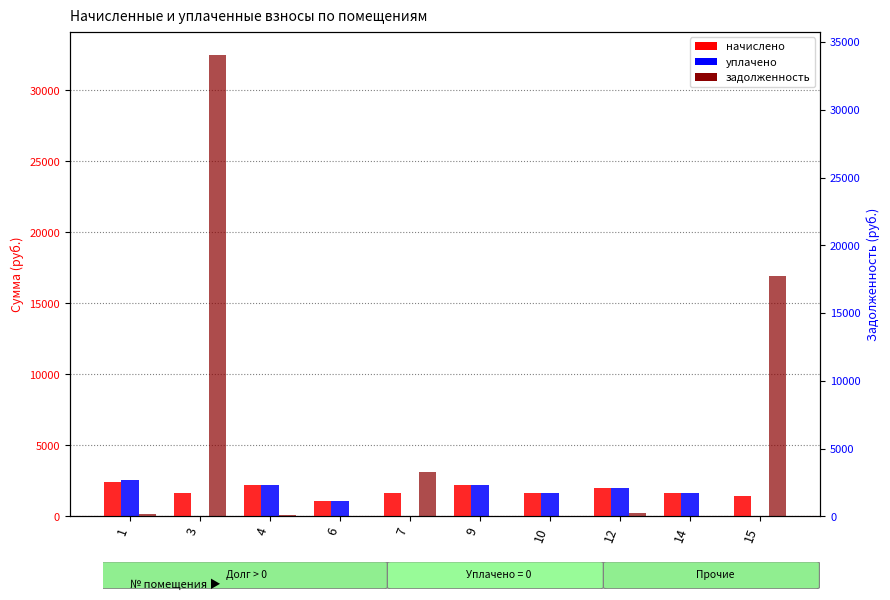

Between 9 and 14, which is larger?

9